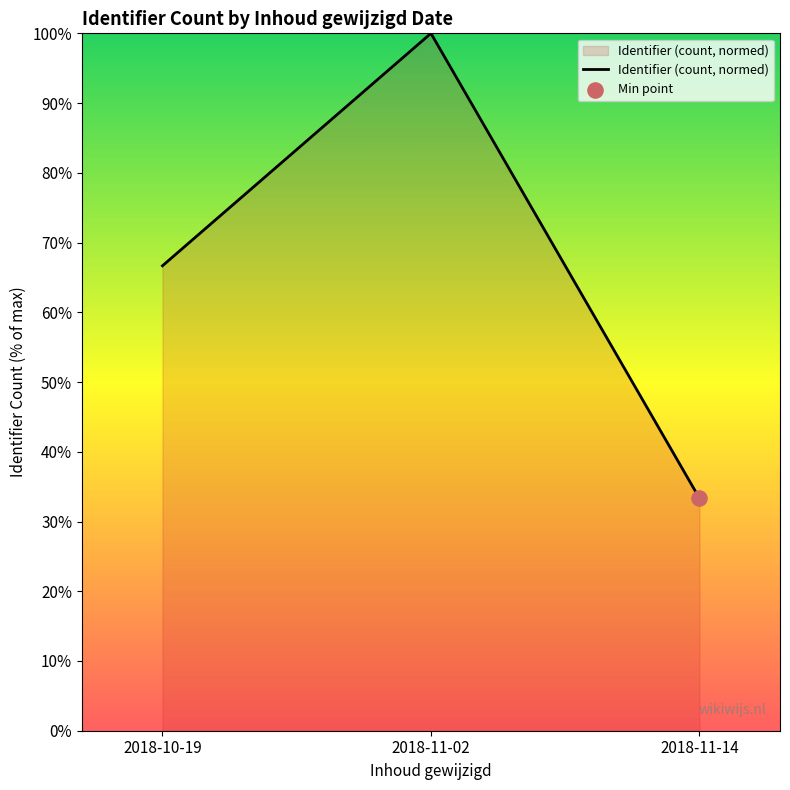

What is the change in value from 2018-10-19 to 2018-11-14?

-33.3